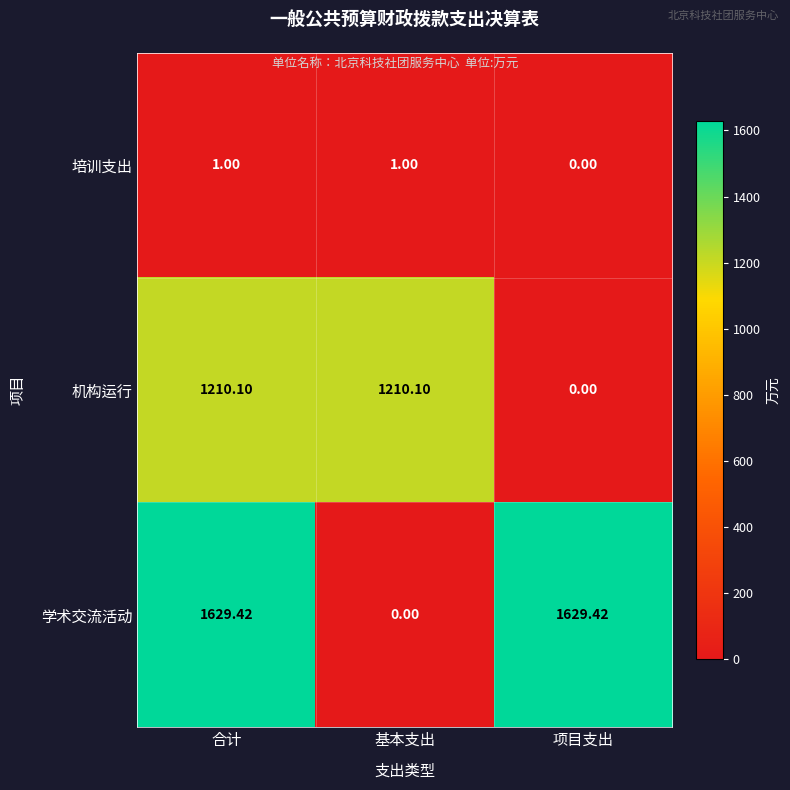

At 合计, list the series in order from largest to smallest.

学术交流活动, 机构运行, 培训支出